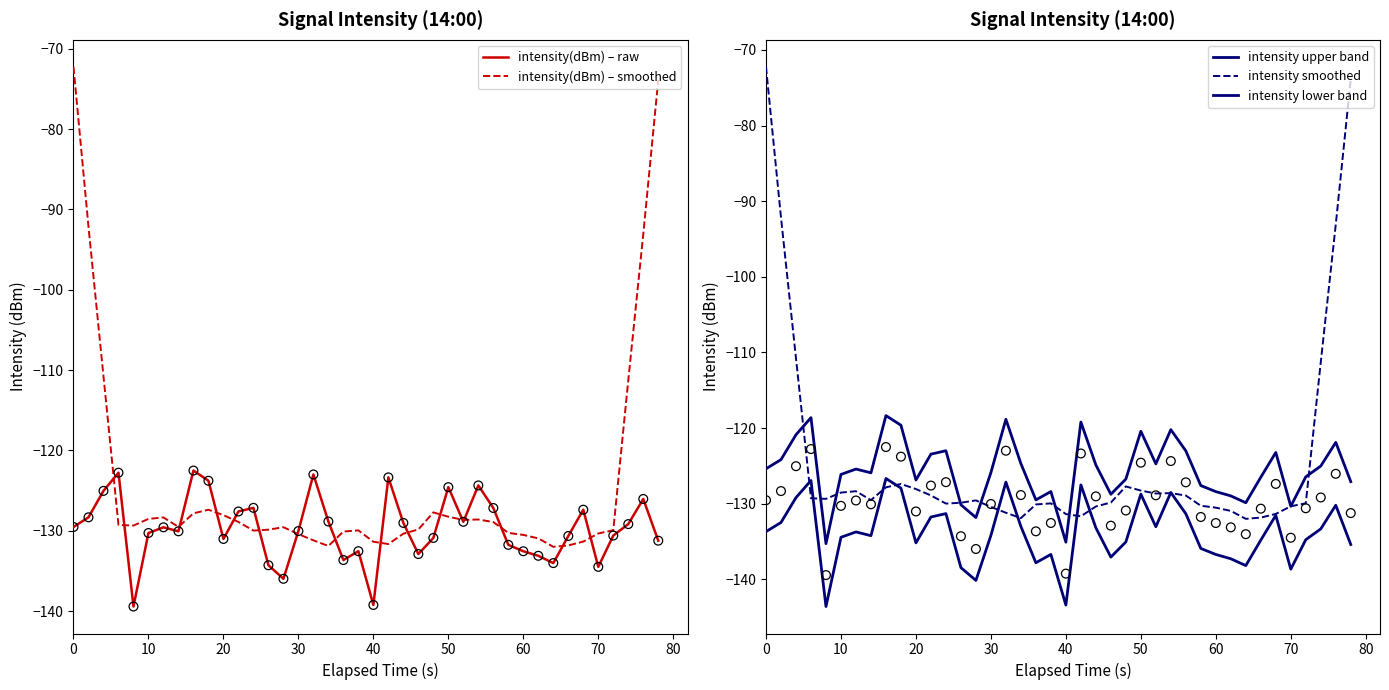

Which series has the widest spread of Y values?

intensity(dBm) – smoothed